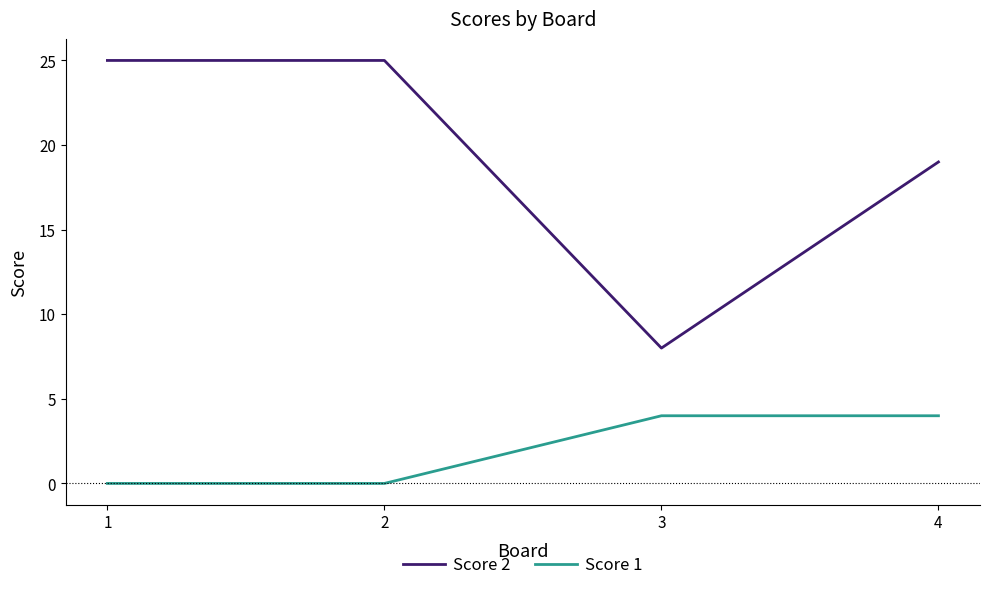

Which series has the widest spread of values?

Score 2